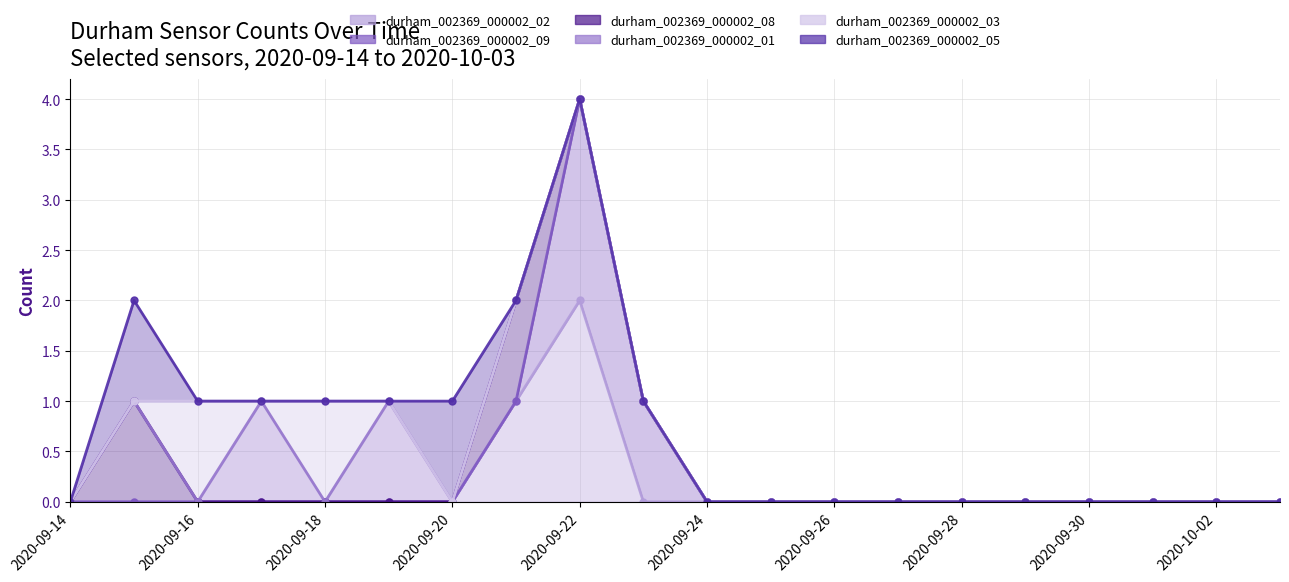

At which category does the chart reach its minimum across all series?

2020-09-14